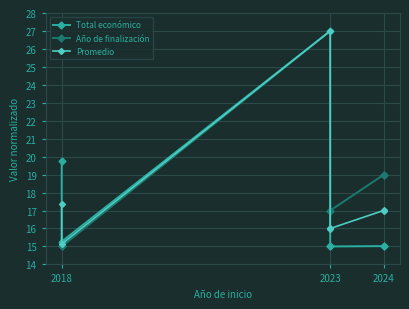

What is the sum of all Promedio values?

125.5